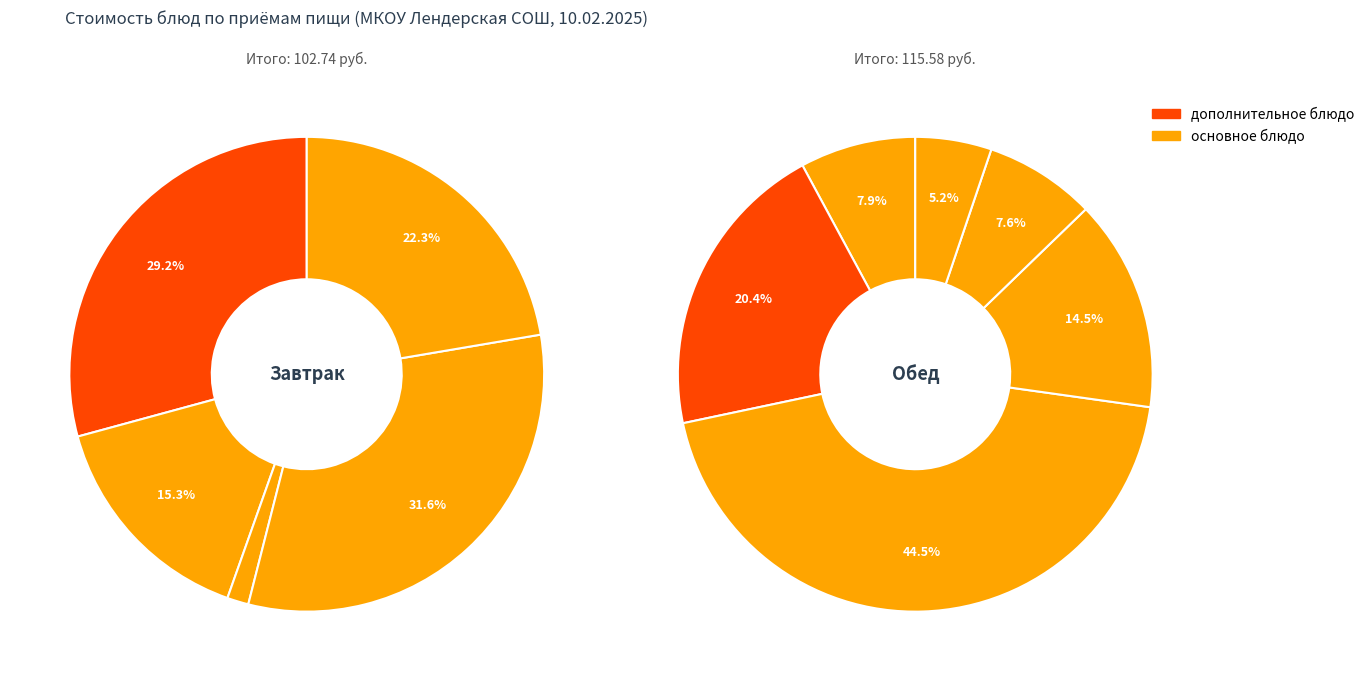

How many slices are in this pie chart?

11